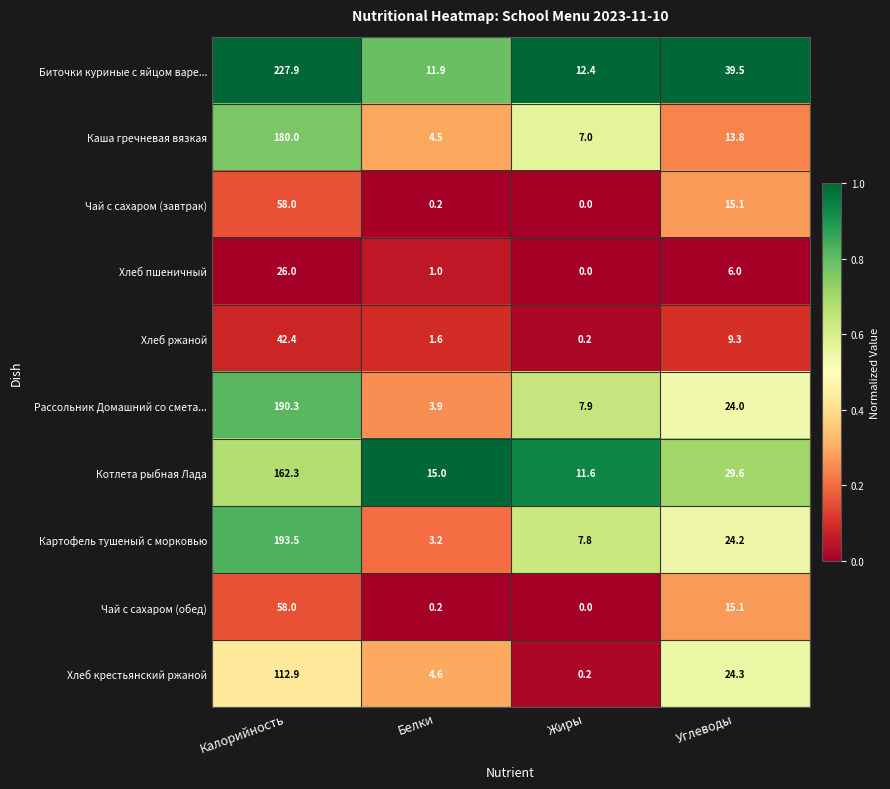

At which category does the chart reach its minimum across all series?

Жиры